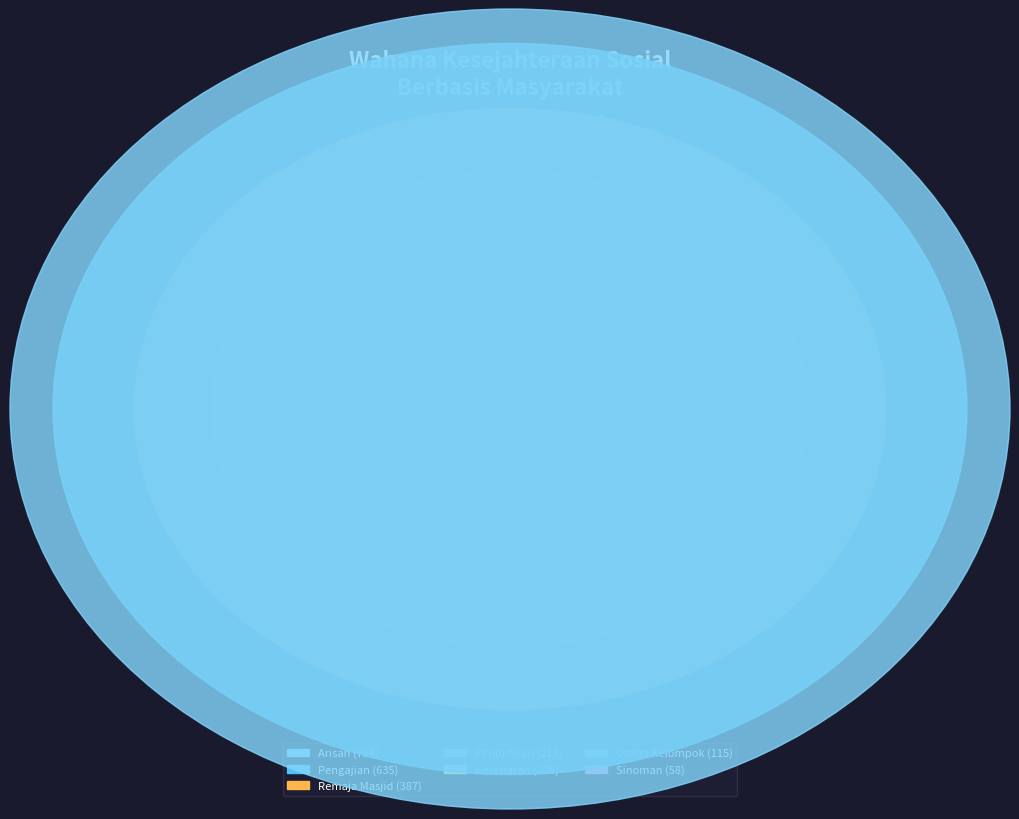

Combined, what portion of the pie is Arisan and Pengajian?

59.3%